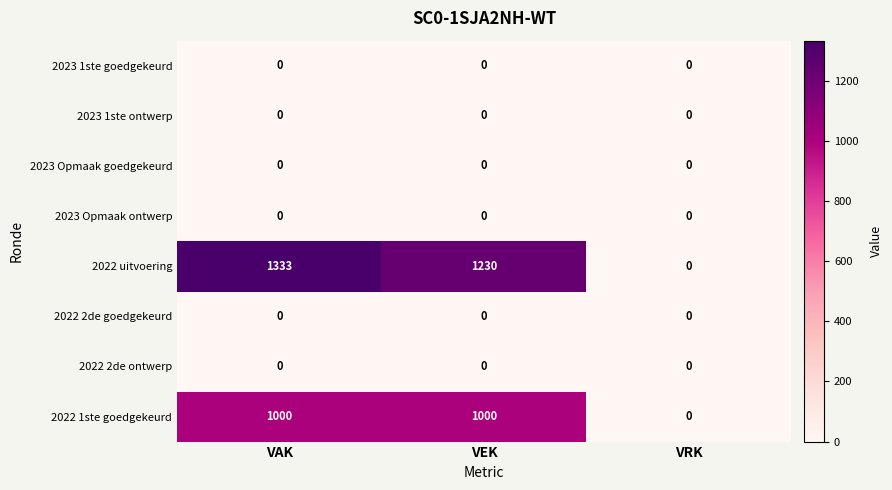

What is the difference between the 2022 uitvoering values at VEK and VAK?

103